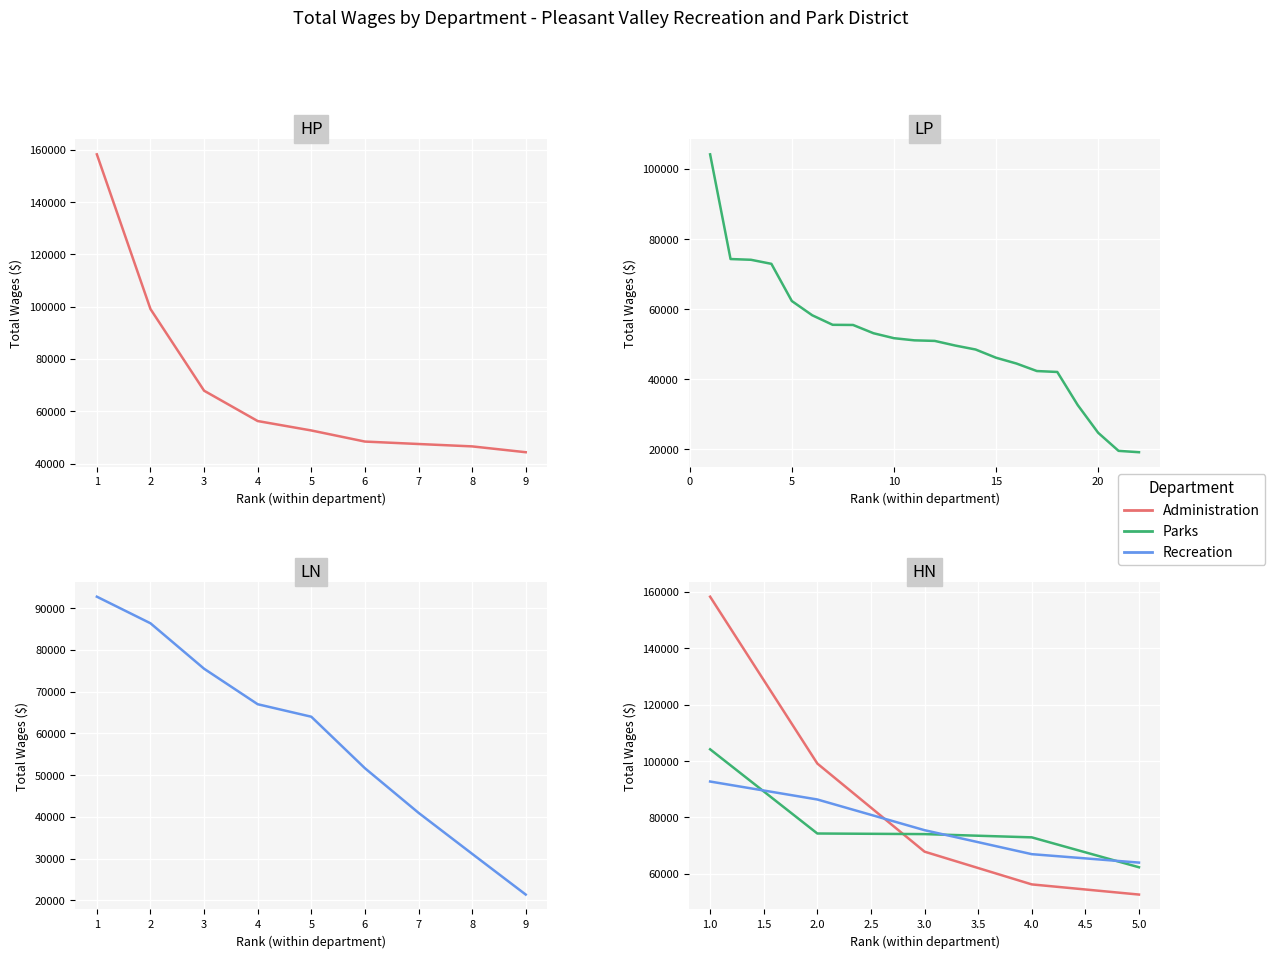

True or false: Parks and Recreation cross at least once.

True